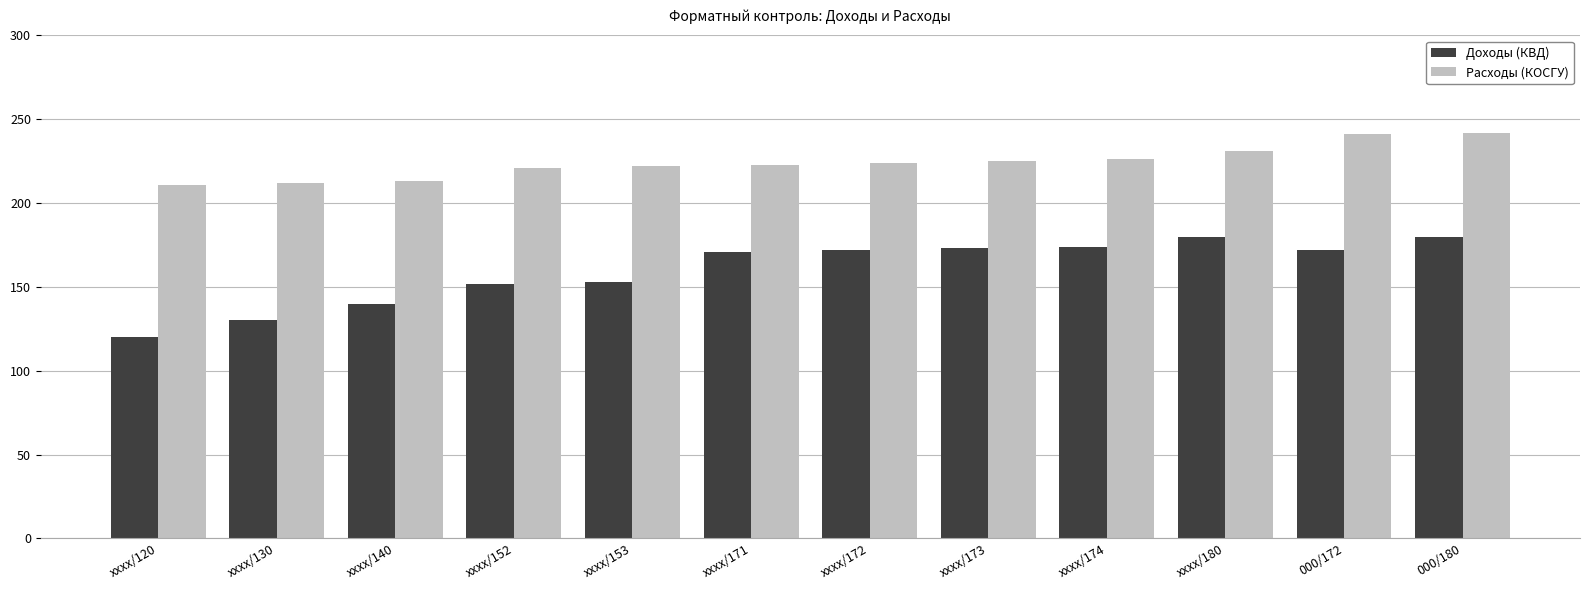

At хххх/173, list the series in order from largest to smallest.

Расходы (КОСГУ), Доходы (КВД)